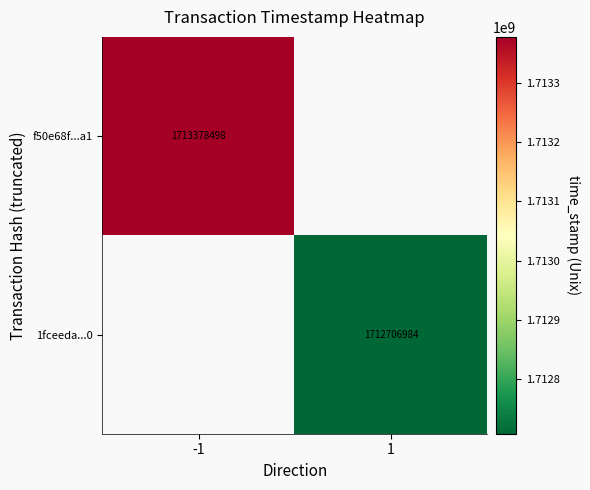

Is the value of f50e68f...a1 at -1 greater than the value of 1fceeda...0 at 1?

Yes